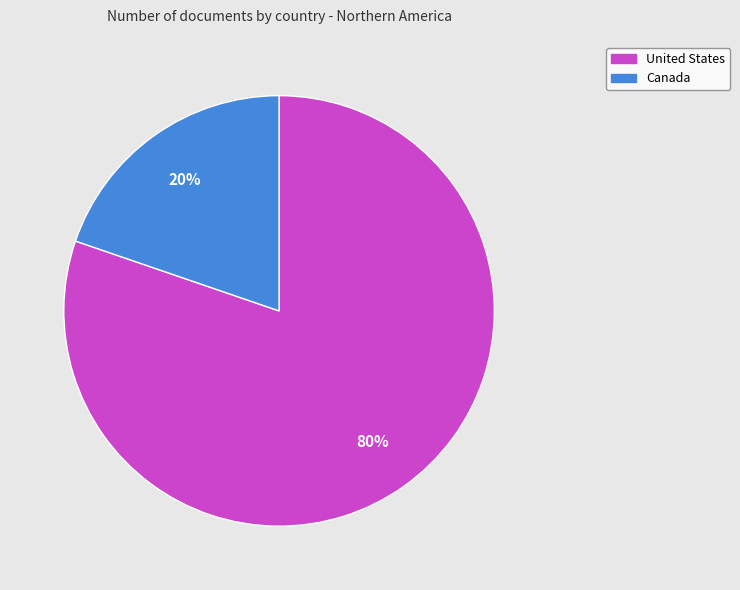

Is there any slice that represents more than half of the pie?

Yes